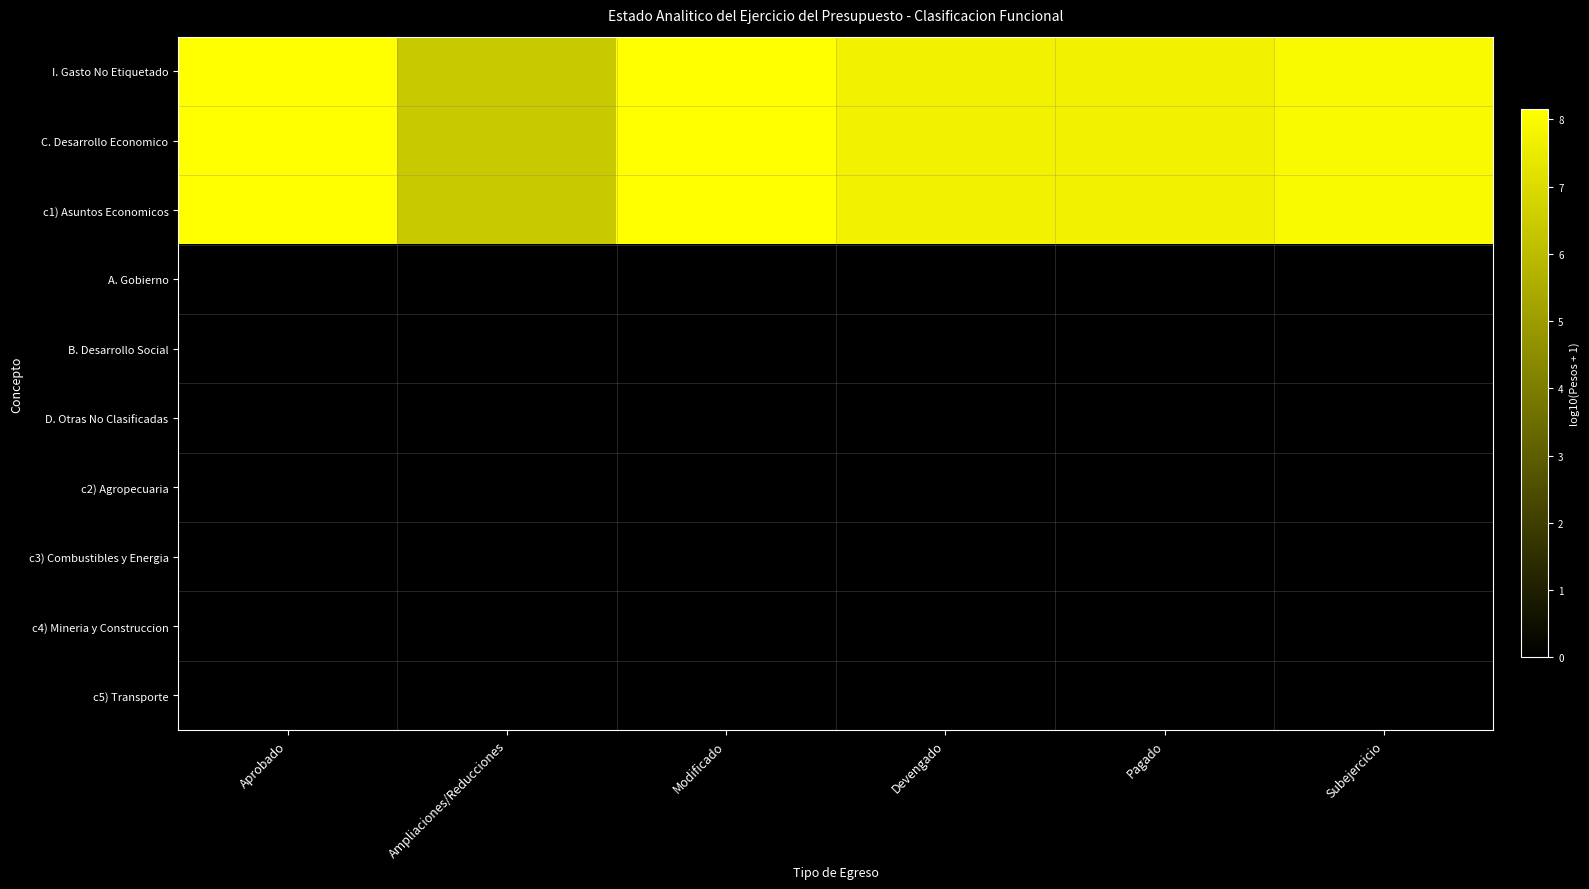

Reading left to right, extract all data points from this chart.

I. Gasto No Etiquetado: Aprobado=8.1	Ampliaciones/Reducciones=6.4	Modificado=8.1	Devengado=7.7	Pagado=7.7	Subejercicio=7.9
C. Desarrollo Economico: Aprobado=8.1	Ampliaciones/Reducciones=6.4	Modificado=8.1	Devengado=7.7	Pagado=7.7	Subejercicio=7.9
c1) Asuntos Economicos: Aprobado=8.1	Ampliaciones/Reducciones=6.4	Modificado=8.1	Devengado=7.7	Pagado=7.7	Subejercicio=7.9
A. Gobierno: Aprobado=0.0	Ampliaciones/Reducciones=0.0	Modificado=0.0	Devengado=0.0	Pagado=0.0	Subejercicio=0.0
B. Desarrollo Social: Aprobado=0.0	Ampliaciones/Reducciones=0.0	Modificado=0.0	Devengado=0.0	Pagado=0.0	Subejercicio=0.0
D. Otras No Clasificadas: Aprobado=0.0	Ampliaciones/Reducciones=0.0	Modificado=0.0	Devengado=0.0	Pagado=0.0	Subejercicio=0.0
c2) Agropecuaria: Aprobado=0.0	Ampliaciones/Reducciones=0.0	Modificado=0.0	Devengado=0.0	Pagado=0.0	Subejercicio=0.0
c3) Combustibles y Energia: Aprobado=0.0	Ampliaciones/Reducciones=0.0	Modificado=0.0	Devengado=0.0	Pagado=0.0	Subejercicio=0.0
c4) Mineria y Construccion: Aprobado=0.0	Ampliaciones/Reducciones=0.0	Modificado=0.0	Devengado=0.0	Pagado=0.0	Subejercicio=0.0
c5) Transporte: Aprobado=0.0	Ampliaciones/Reducciones=0.0	Modificado=0.0	Devengado=0.0	Pagado=0.0	Subejercicio=0.0